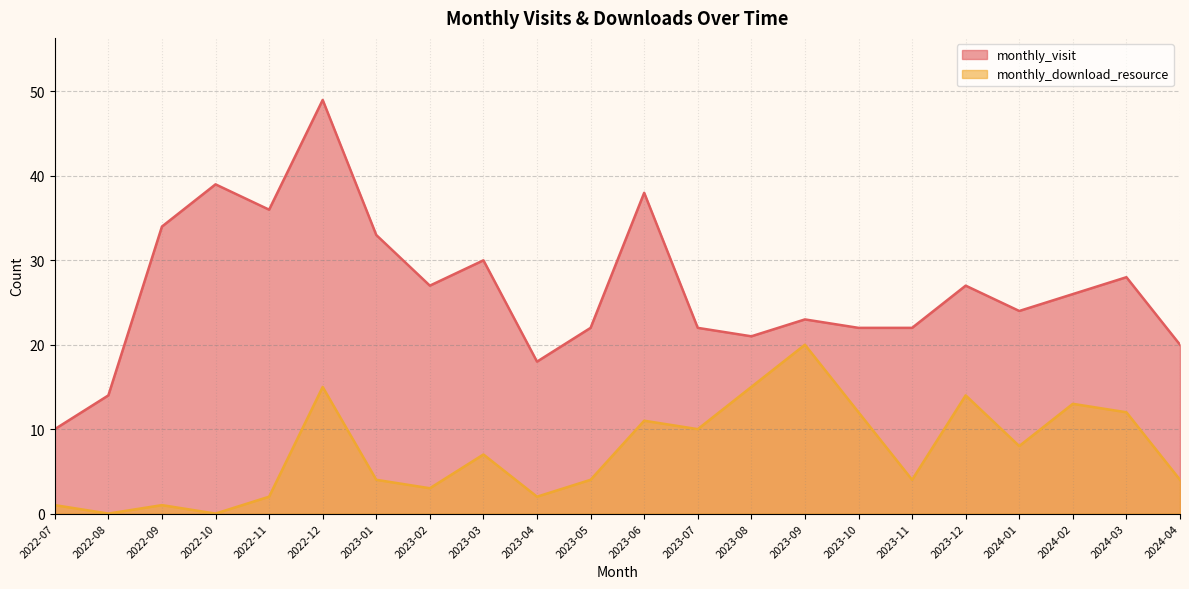

Between 2024-02 and 2024-01, which is larger?

2024-02